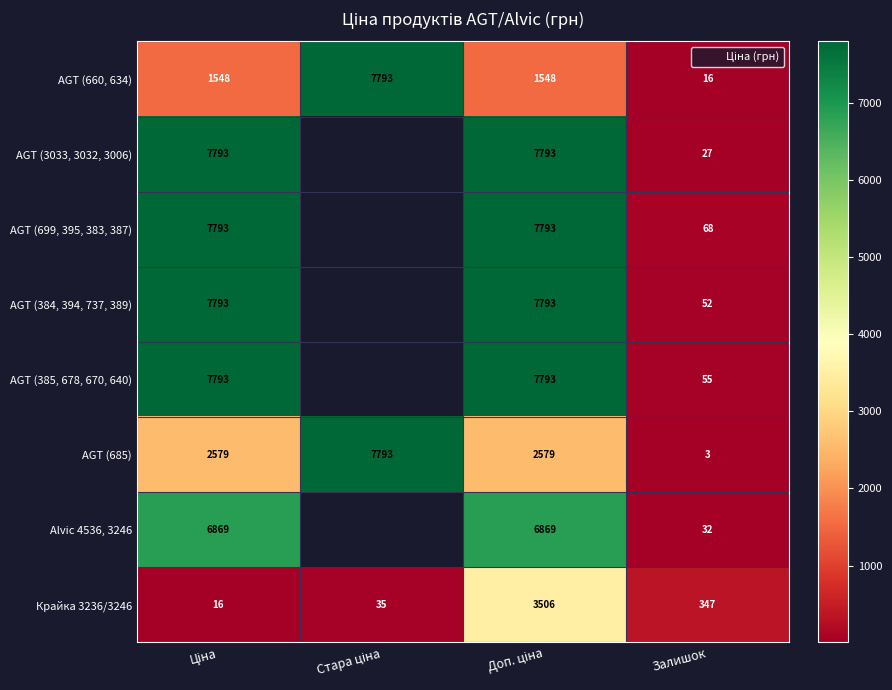

Is it true that AGT (699, 395, 383, 387) equals 97.6 at Залишок?

False